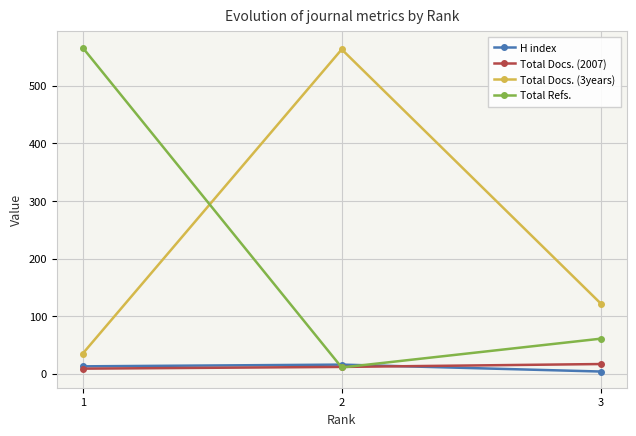

At how many categories does at least one series exceed 316?

2